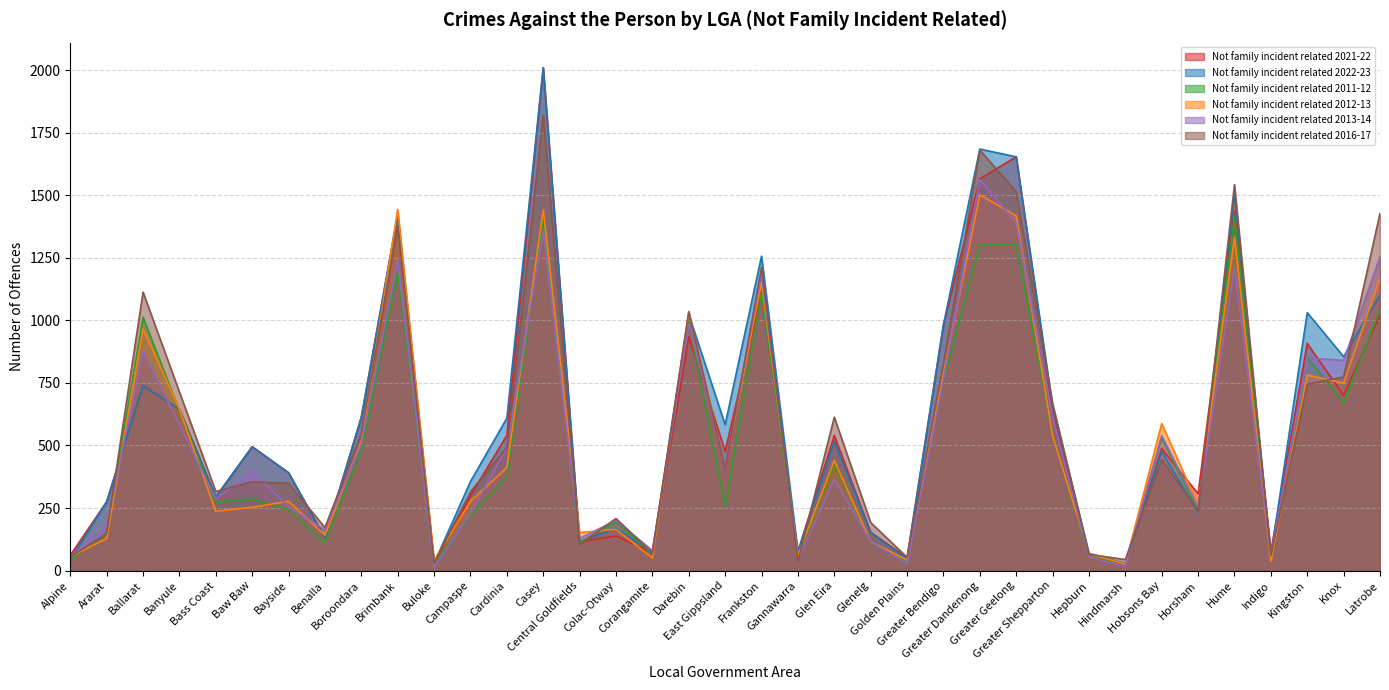

At how many categories does at least one series exceed 1073?

8